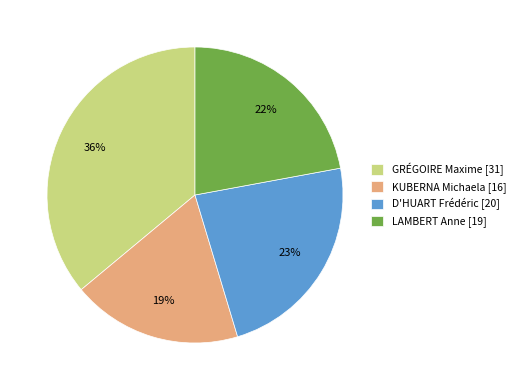

Which category has the smallest portion of the pie?

KUBERNA Michaela